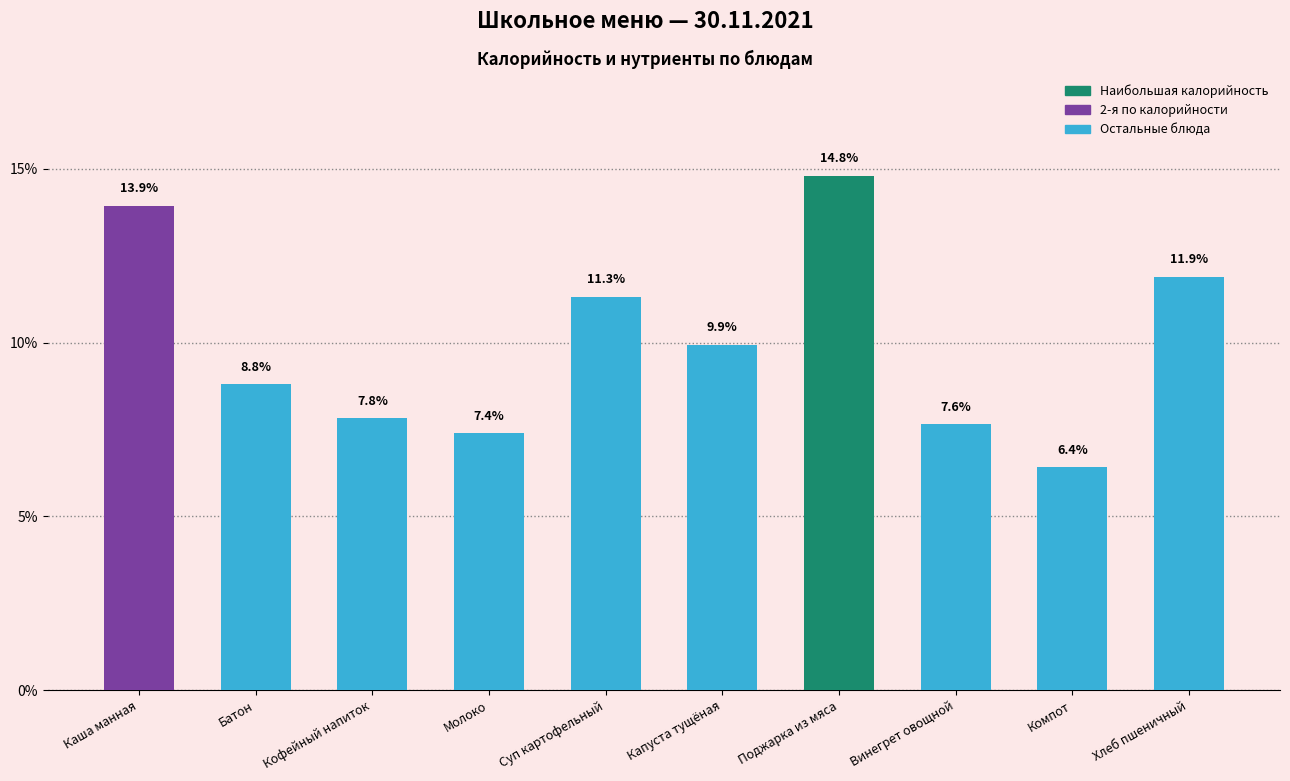

Is it true that the value at Каша манная is 20.5?

False